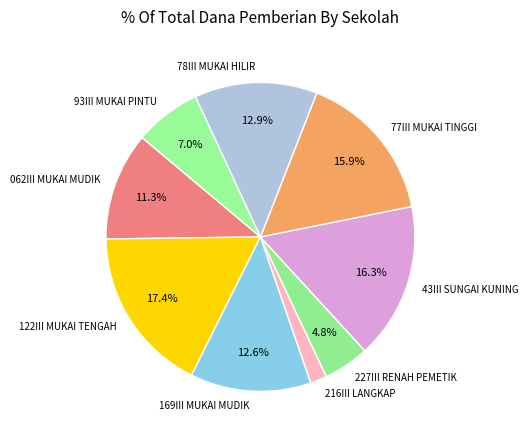

Approximately how many times larger is the value at 43III SUNGAI KUNING compared to 77III MUKAI TINGGI?

1.0